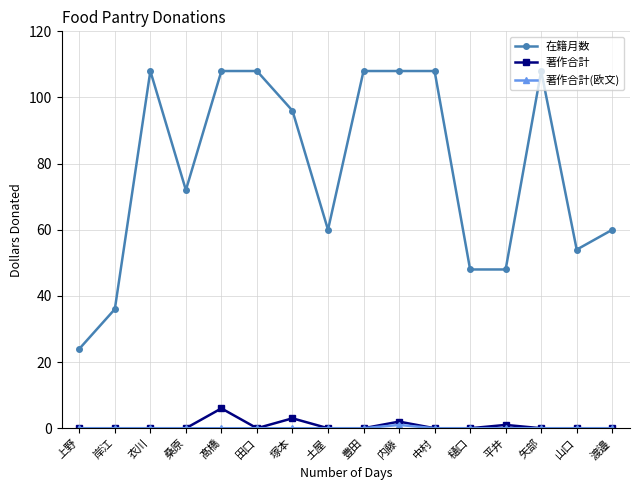

True or false: 在籍月数 has more than 0 points higher than both neighbors.

True